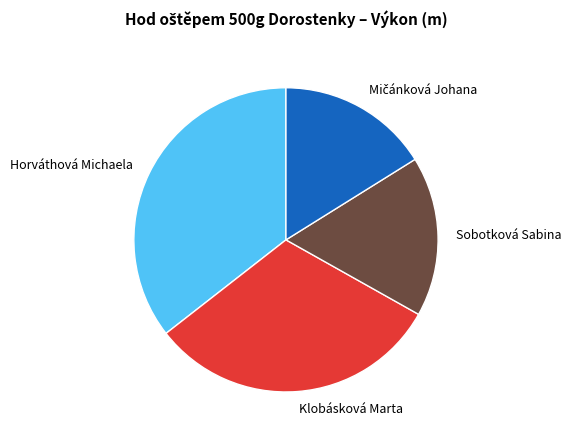

The Sobotková Sabina slice represents 29% of the pie. True or false?

False